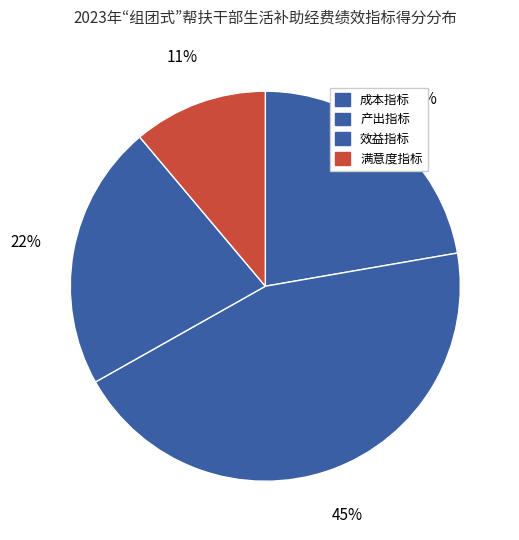

How many slices are in this pie chart?

4